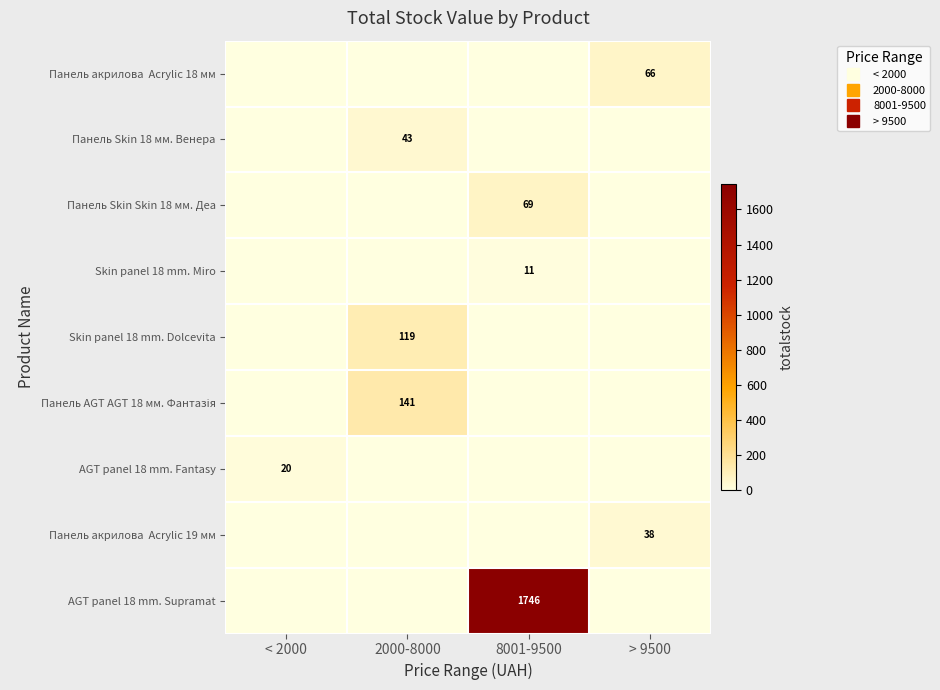

What is the difference between the maximum and minimum values in the Панель акрилова Acrylic 19 мм series?

38